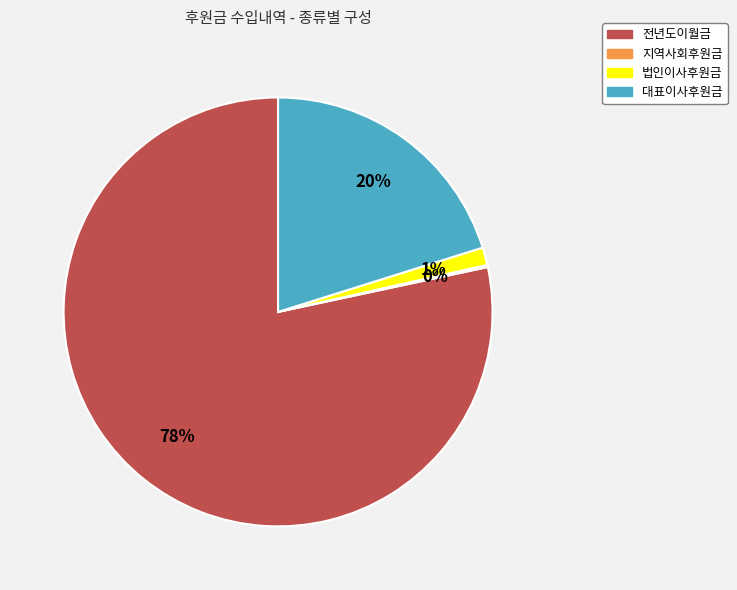

To the nearest percent, what percentage of the pie is 법인이사후원금?

1%